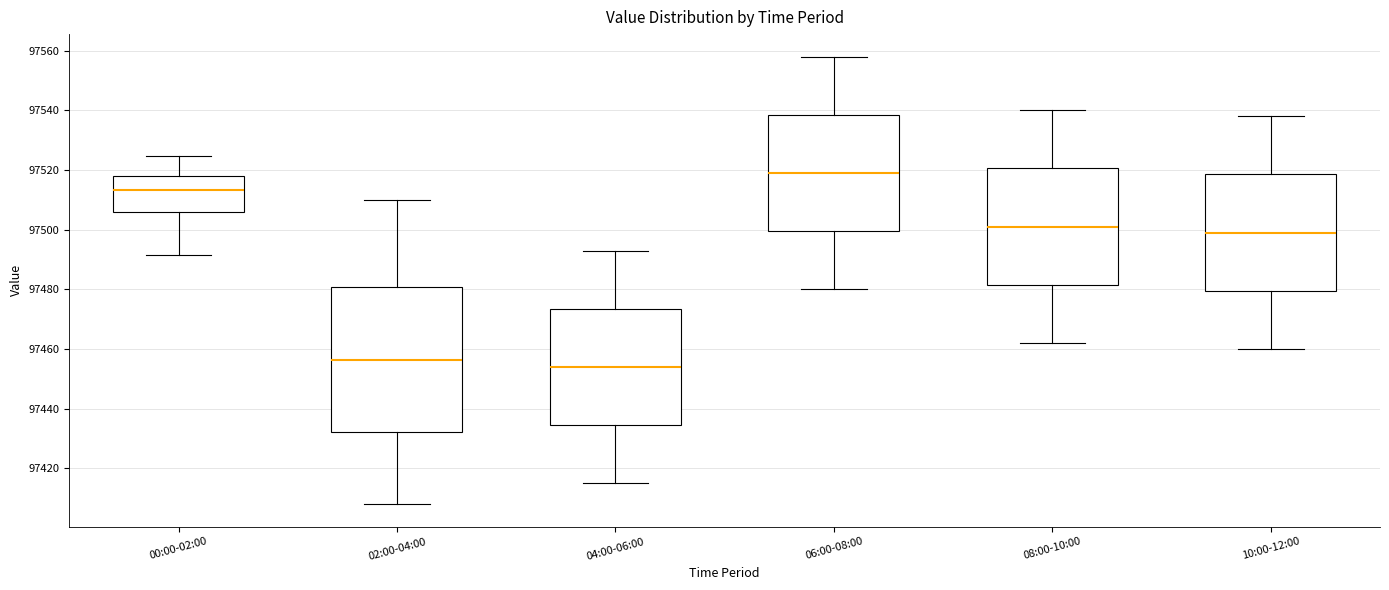

Reading left to right, read every box against the y-axis: the position of its median line, the range the box covers, and the ends of its whiskers. The values are not printed on the chart, so give them approximately, as read against the axis.

00:00-02:00: median 97514, box 97506 to 97518, whiskers 97492 to 97524
02:00-04:00: median 97456, box 97432 to 97480, whiskers 97408 to 97510
04:00-06:00: median 97454, box 97434 to 97474, whiskers 97416 to 97494
06:00-08:00: median 97520, box 97500 to 97538, whiskers 97480 to 97558
08:00-10:00: median 97502, box 97482 to 97520, whiskers 97462 to 97540
10:00-12:00: median 97500, box 97480 to 97518, whiskers 97460 to 97538